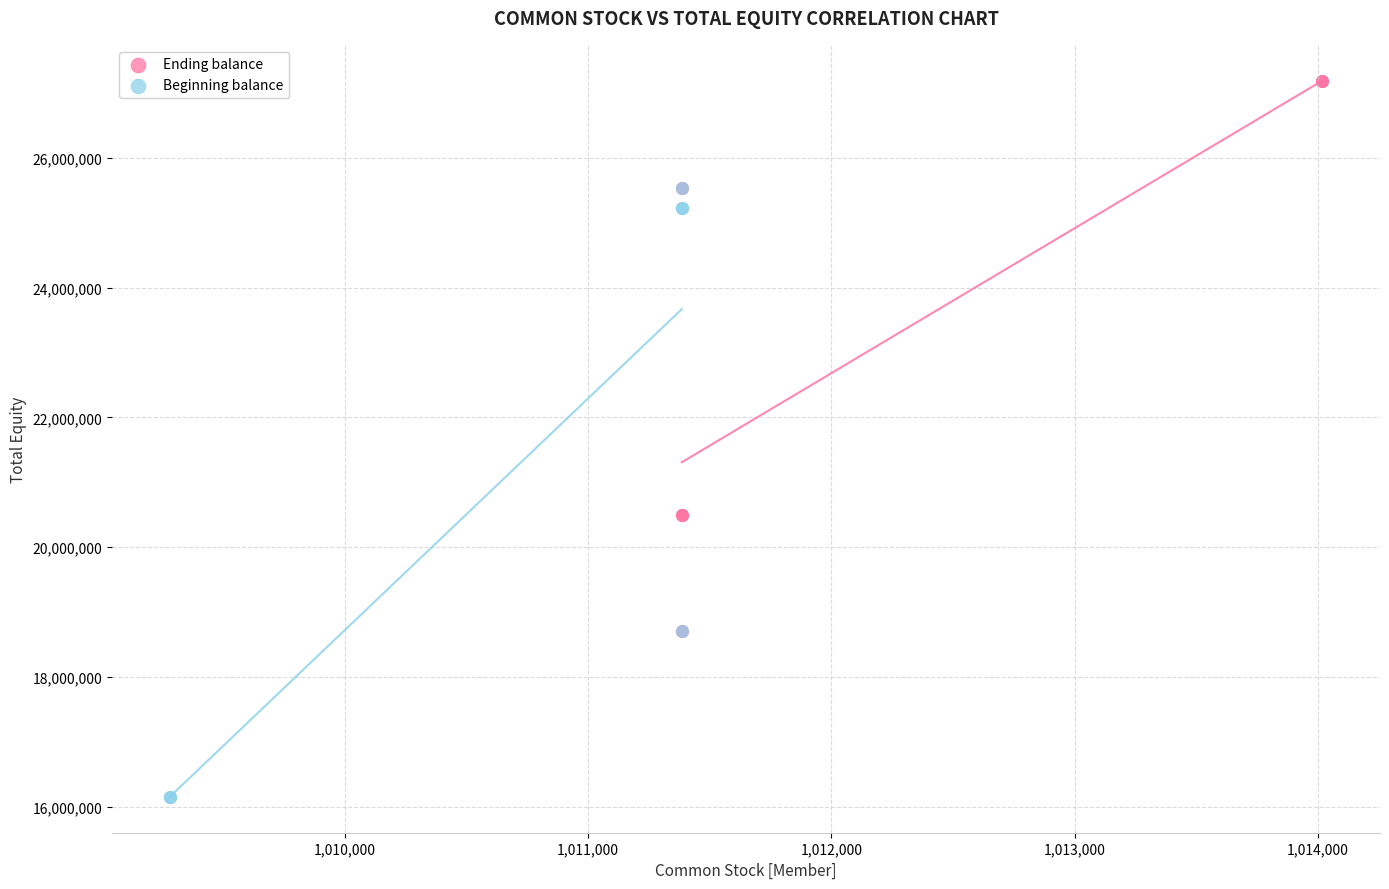

What are all the series names shown in the legend?

Ending balance, Beginning balance